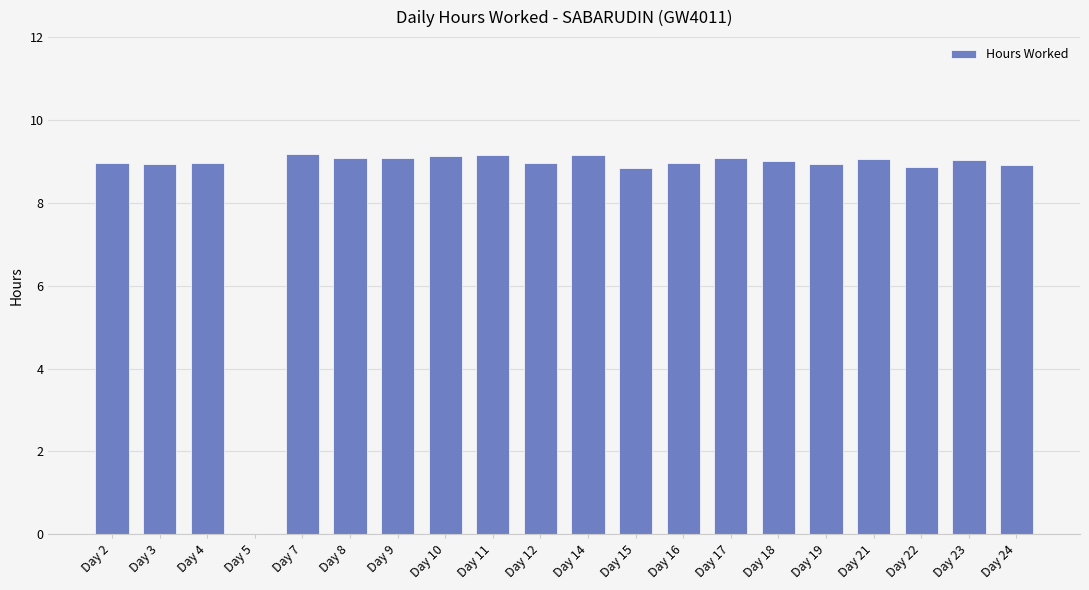

What is the maximum value shown in the chart?

9.2